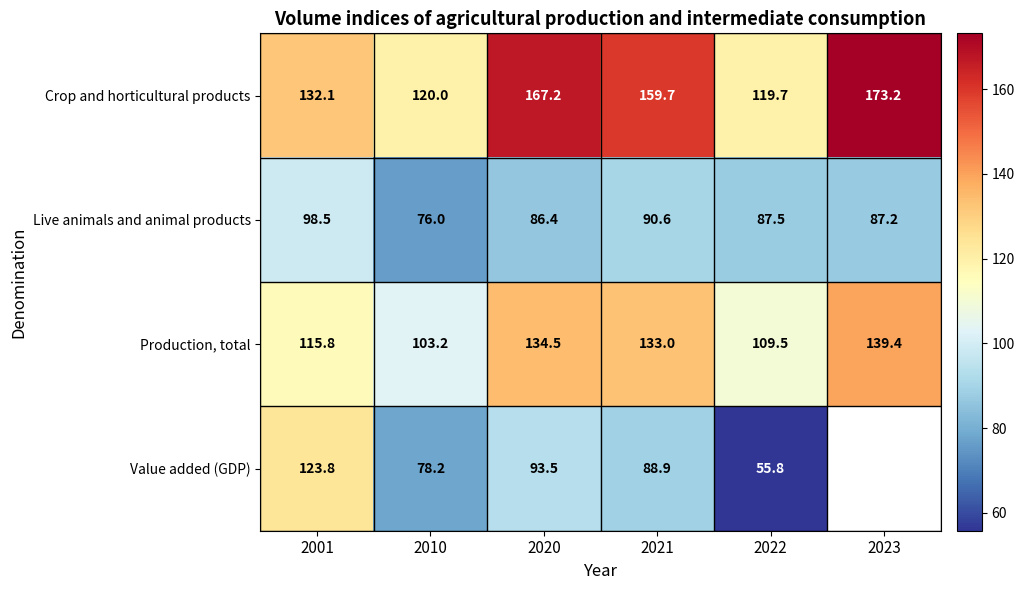

True or false: Value added (GDP) has a value of 120.5 at 2021.

False